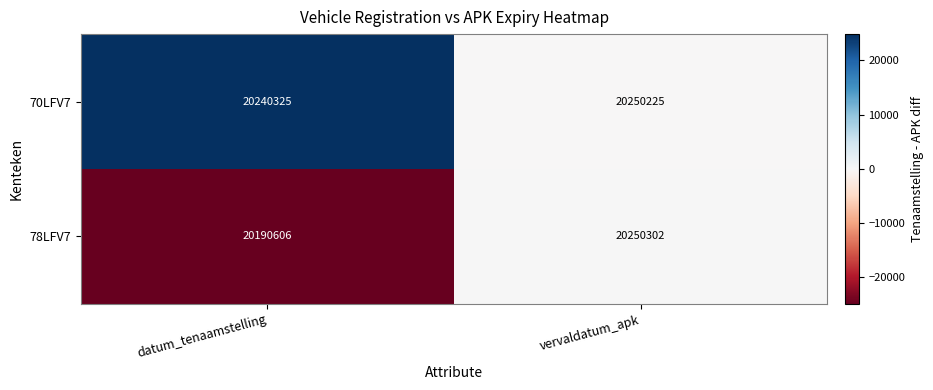

Which series has the largest total across all categories?

70LFV7